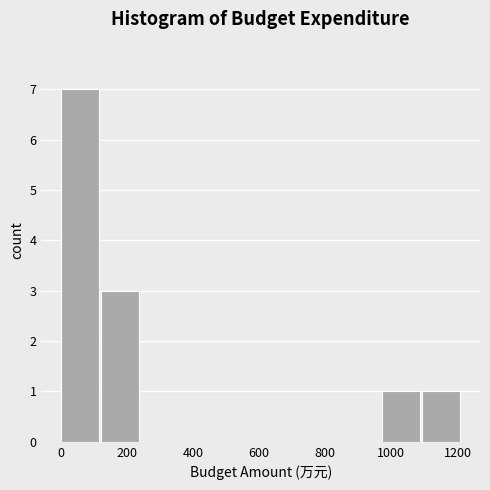

Reading left to right, transcribe this chart: for each bar, give the range it covers on the x-axis and its height. Neither the bar edges nor the heights are printed on the chart, so give them approximately, as read against the axes.

0 to 120: 7
120 to 240: 3
240 to 360: 0
360 to 480: 0
480 to 600: 0
600 to 720: 0
720 to 860: 0
860 to 980: 0
980 to 1100: 1
1100 to 1220: 1